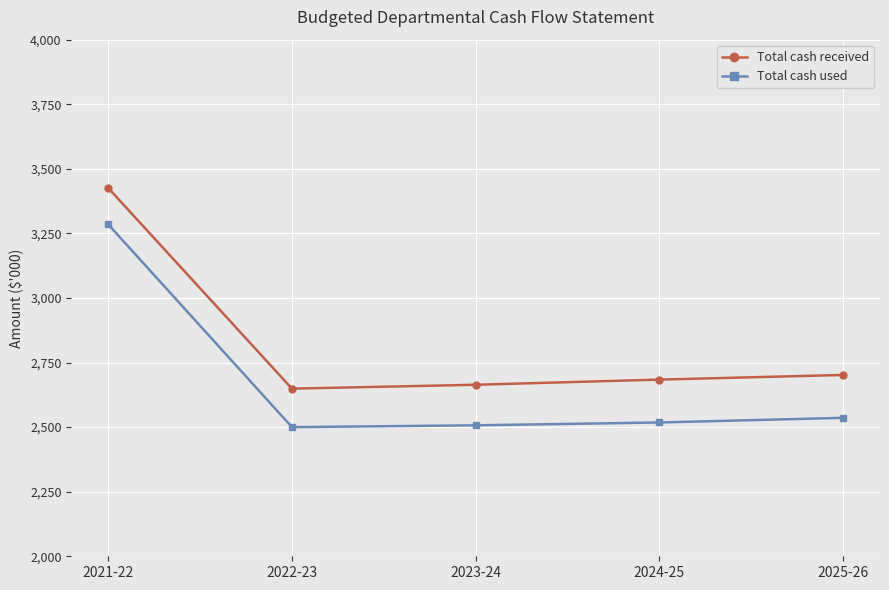

True or false: Total cash received and Total cash used cross at least once.

False